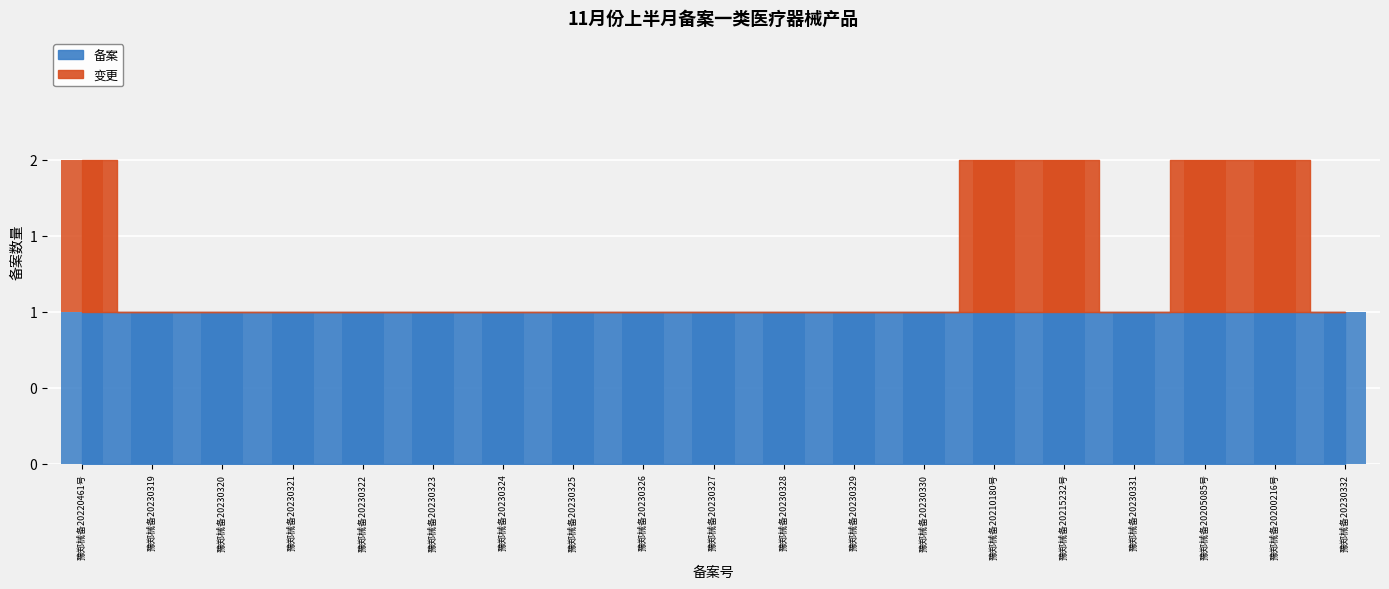

Which has a higher value, 豫郑械备20215232号 or 豫郑械备20230325?

豫郑械备20215232号